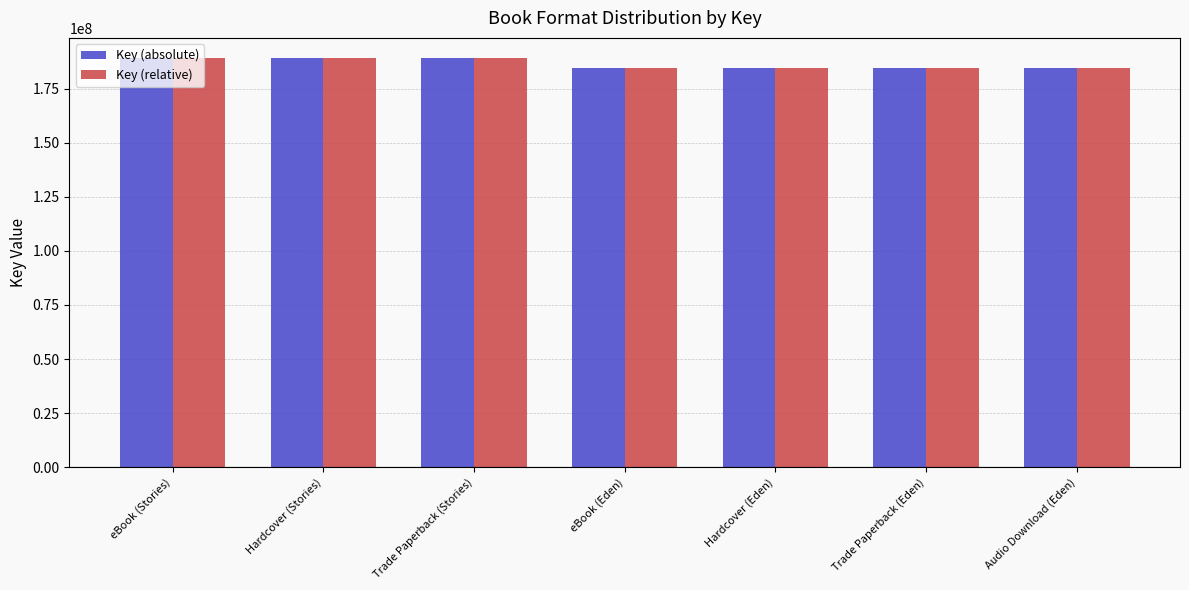

Is the value of Key (absolute) at Hardcover (Eden) greater than the value of Key (relative) at Trade Paperback (Stories)?

No